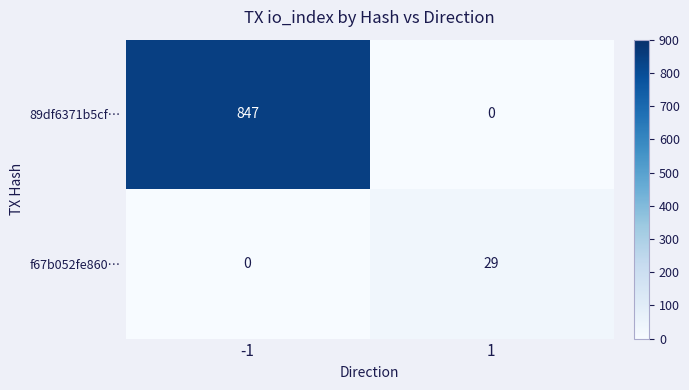

What is the greatest value displayed?

847